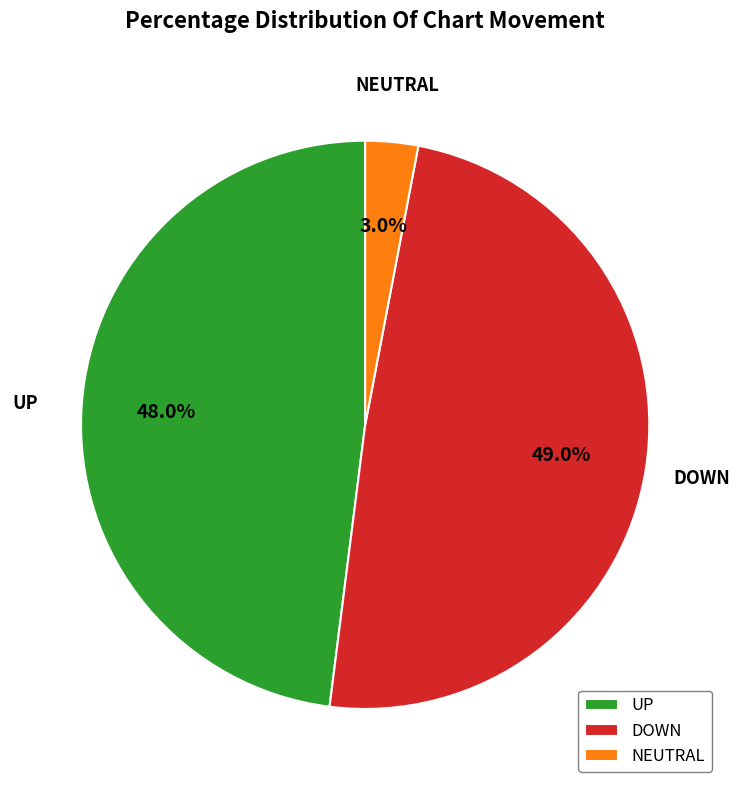

Is there any slice that represents more than half of the pie?

No